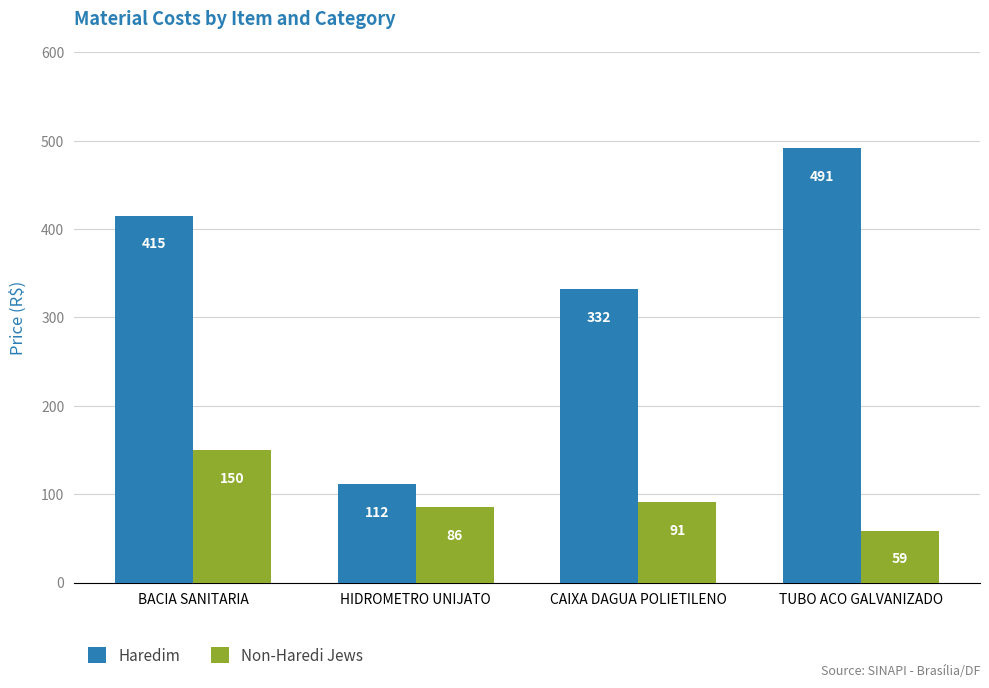

Rank the categories by Haredim value from highest to lowest.

TUBO ACO GALVANIZADO, BACIA SANITARIA, CAIXA DAGUA POLIETILENO, HIDROMETRO UNIJATO